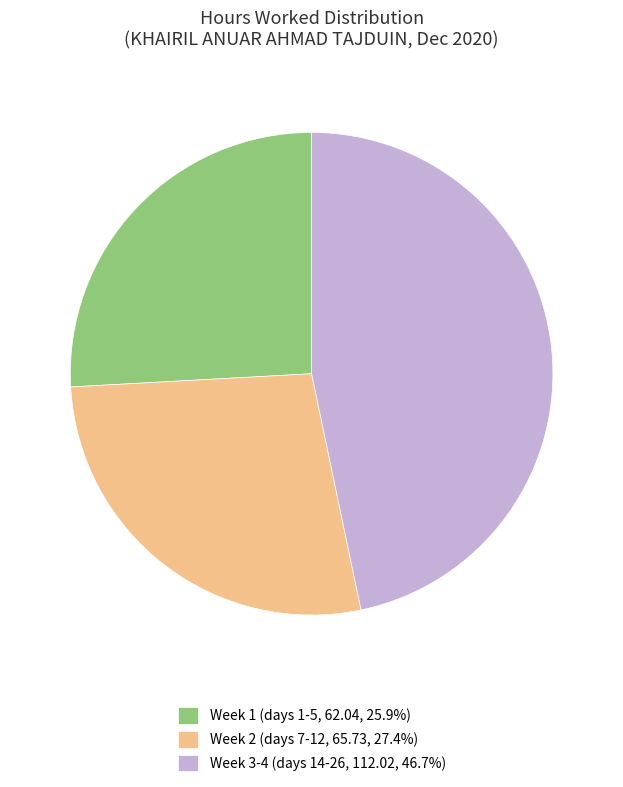

Combined, do Week 1 (days 1-5, 62.04, 25.9%) and Week 2 (days 7-12, 65.73, 27.4%) account for over 50%?

Yes